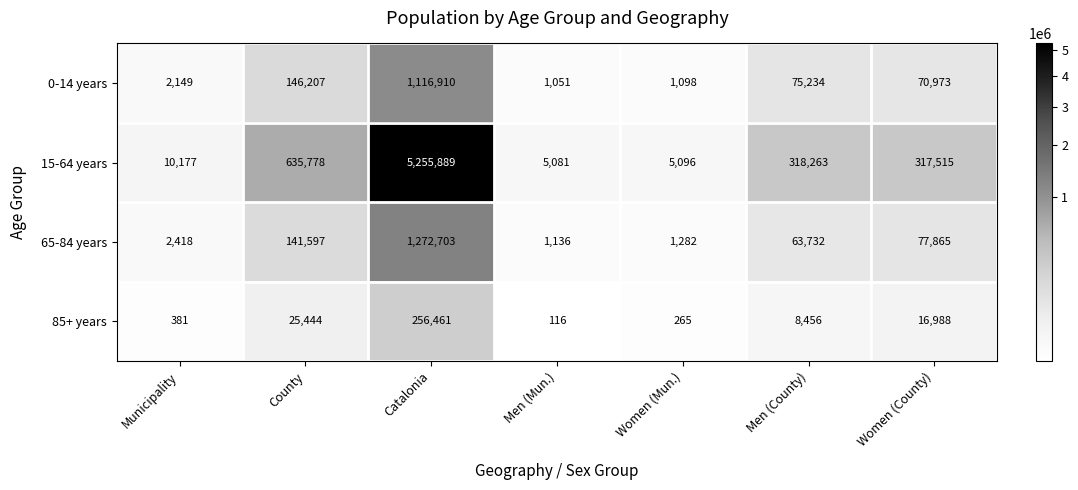

At how many categories does at least one series exceed 3977856?

1